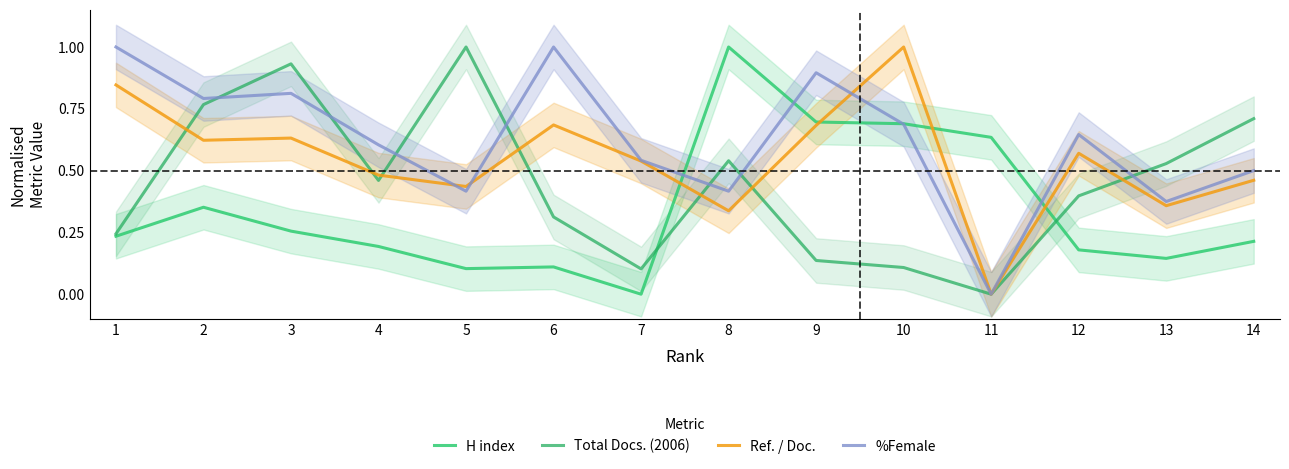

Between 13 and 9, which is larger?

9